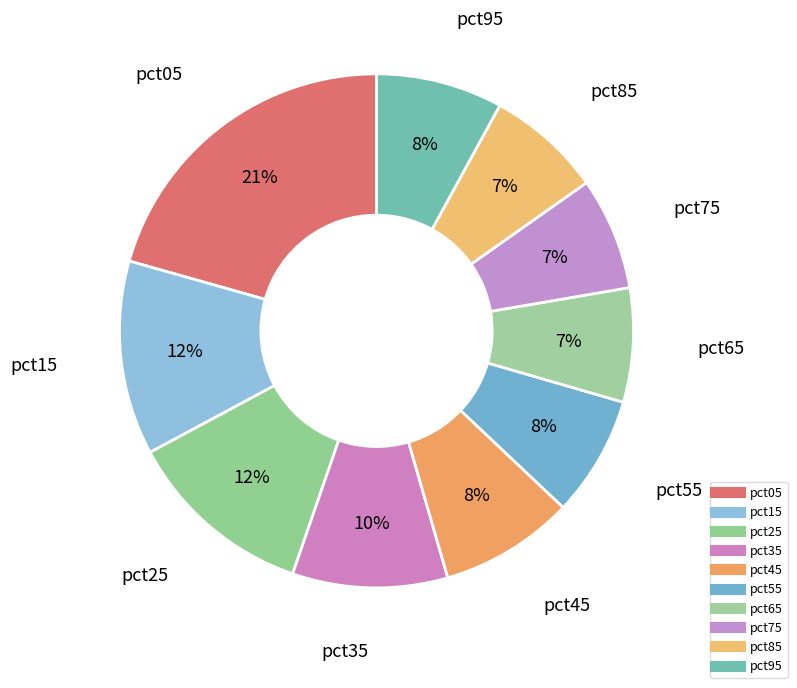

How many segments does this pie chart have?

10